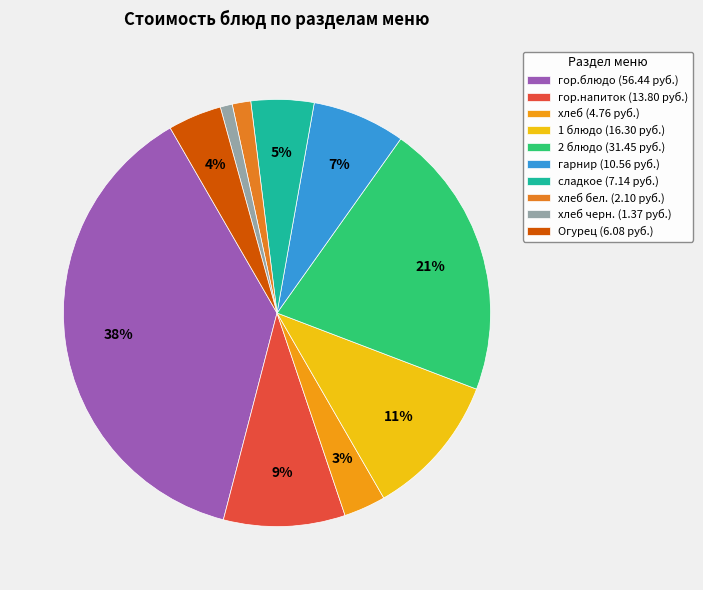

Is there a majority slice in this chart?

No